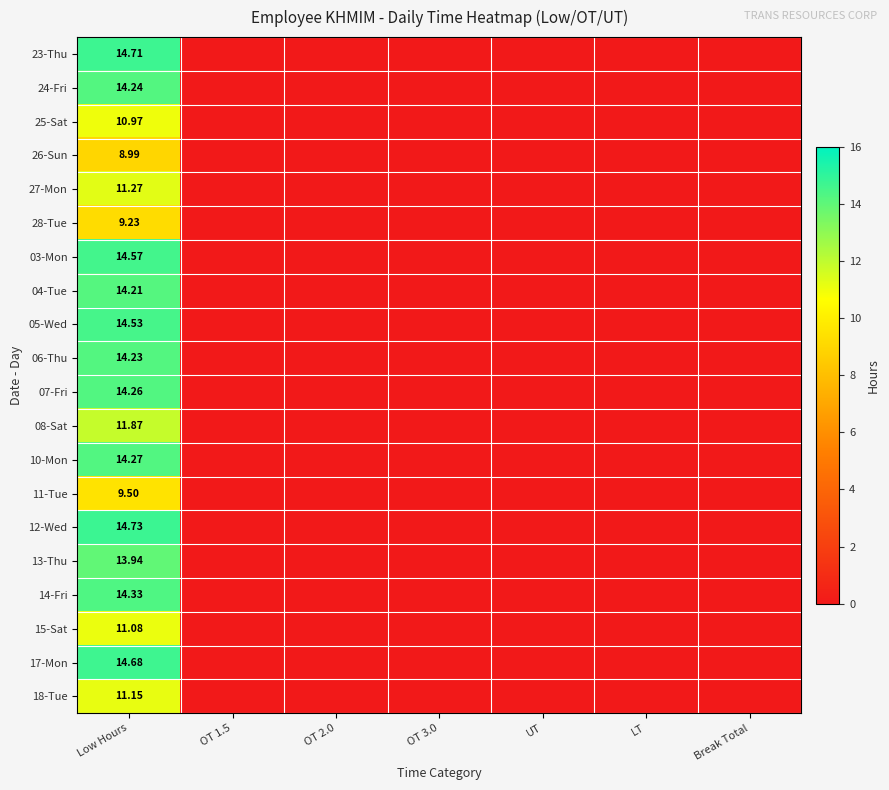

Is it true that 23-Thu equals -7.2 at OT 1.5?

False